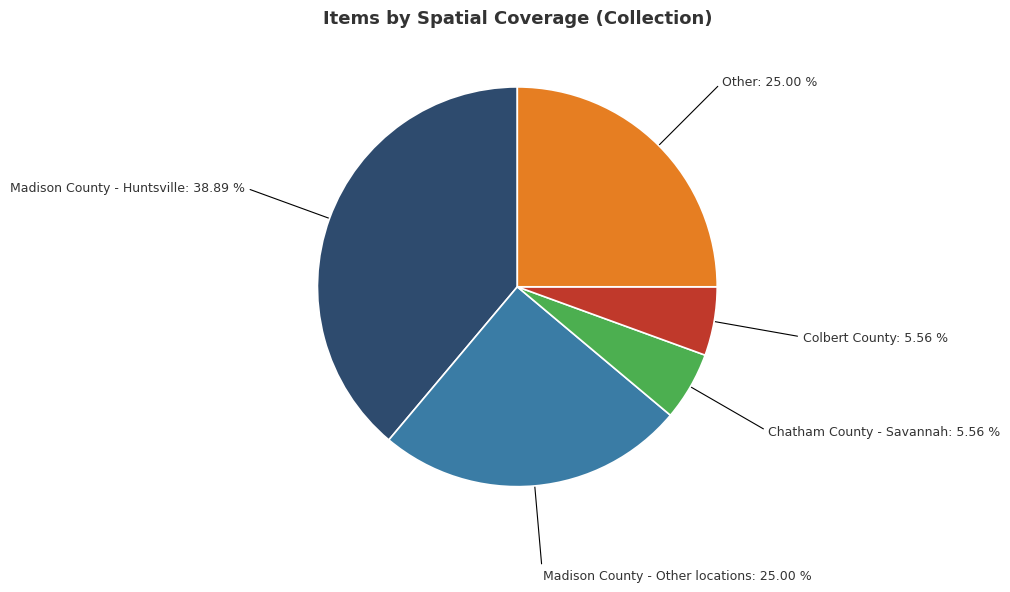

Is there a majority slice in this chart?

No